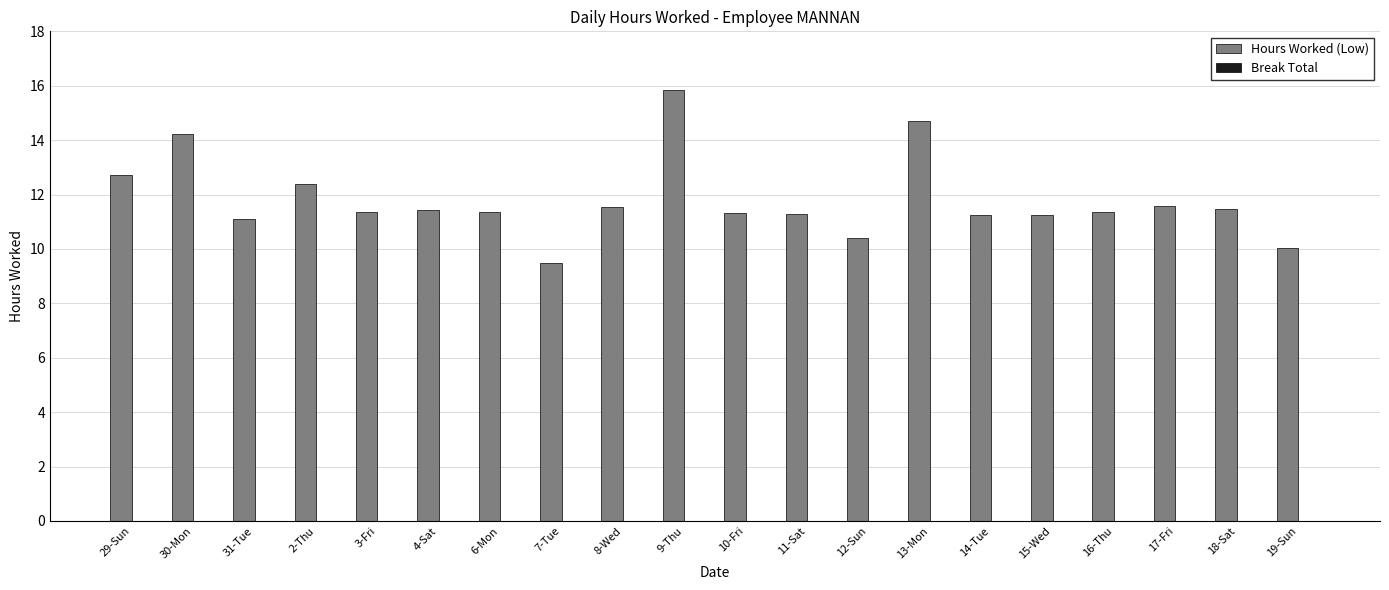

How many bars are there in total?

20